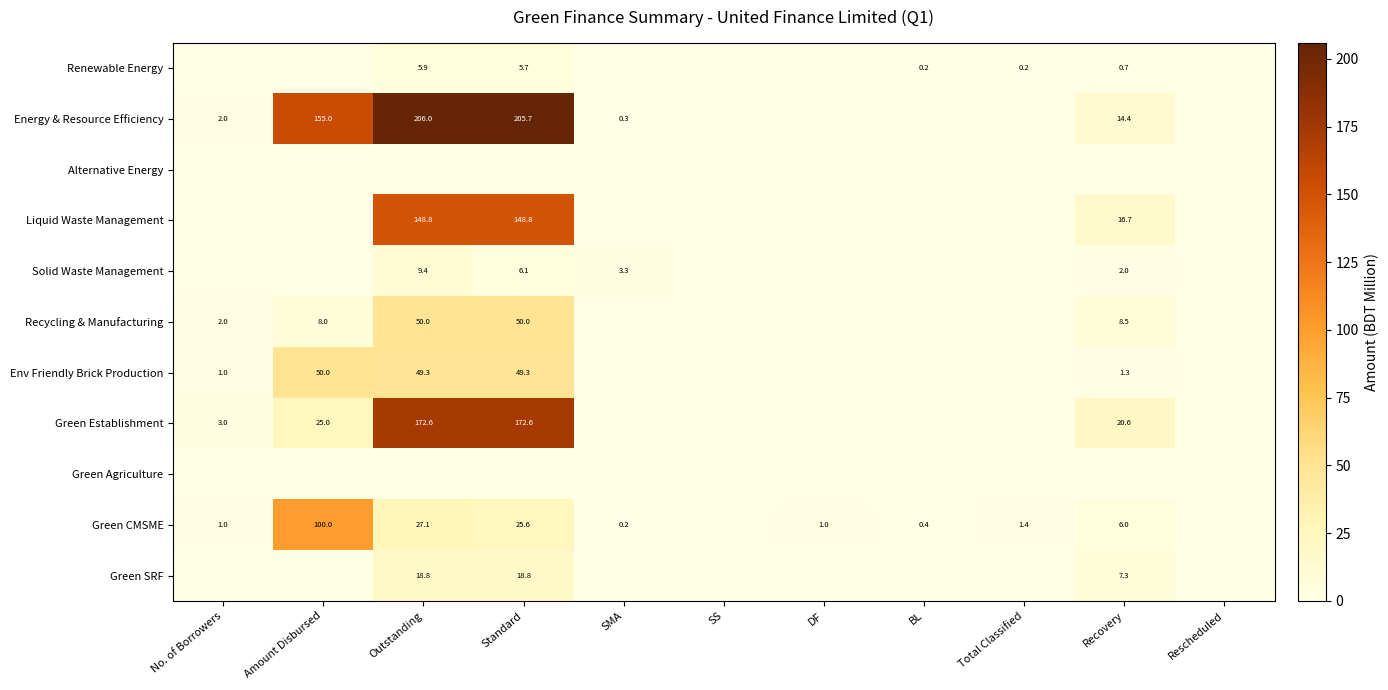

At which category is the sum across all series the highest?

Outstanding